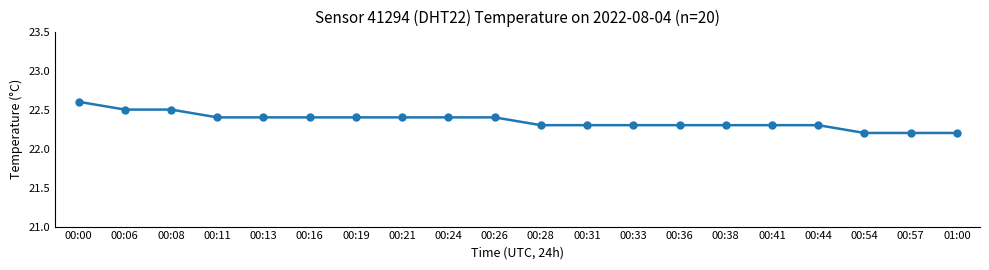

What is the difference between the values at 00:41 and 00:54?

0.1